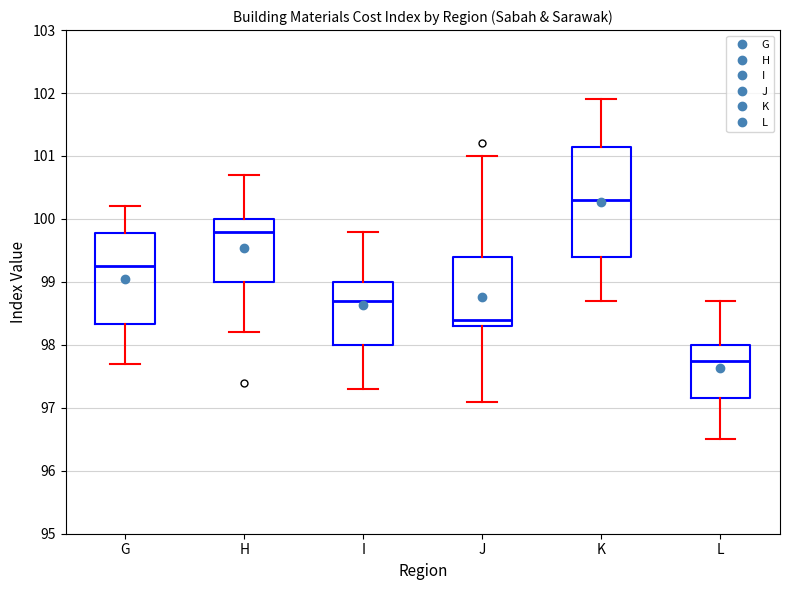

Comparing the boxes themselves (not the whiskers), which one is the tallest?

K